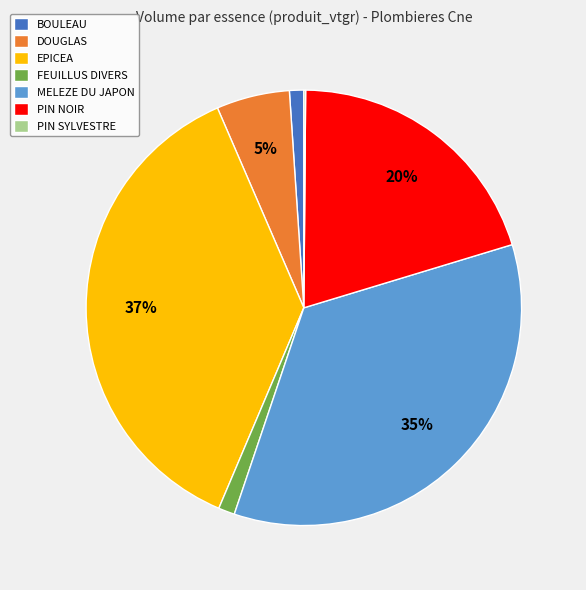

What percentage is the PIN NOIR slice, to the nearest percent?

20%